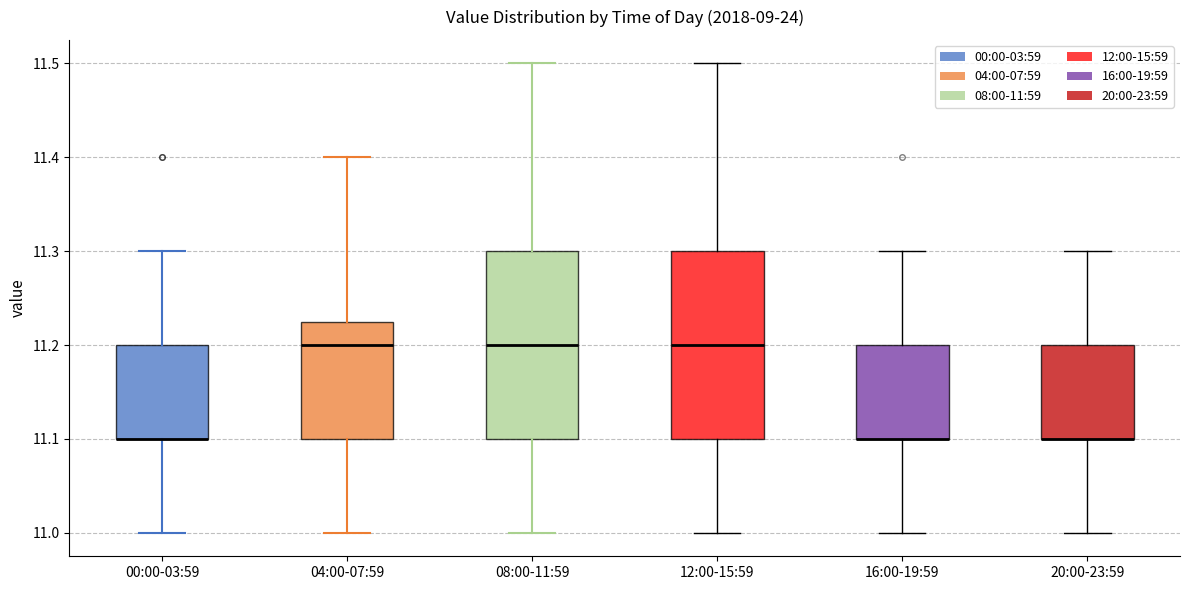

Reading left to right, read every box against the y-axis: the position of its median line, the range the box covers, and the ends of its whiskers. The values are not printed on the chart, so give them approximately, as read against the axis.

00:00-03:59: median 11.10 (drawn on the box's lower edge), box 11.10 to 11.20, whiskers 11.00 to 11.30
04:00-07:59: median 11.20, box 11.10 to 11.23, whiskers 11.00 to 11.40
08:00-11:59: median 11.20, box 11.10 to 11.30, whiskers 11.00 to 11.50
12:00-15:59: median 11.20, box 11.10 to 11.30, whiskers 11.00 to 11.50
16:00-19:59: median 11.10 (drawn on the box's lower edge), box 11.10 to 11.20, whiskers 11.00 to 11.30
20:00-23:59: median 11.10 (drawn on the box's lower edge), box 11.10 to 11.20, whiskers 11.00 to 11.30